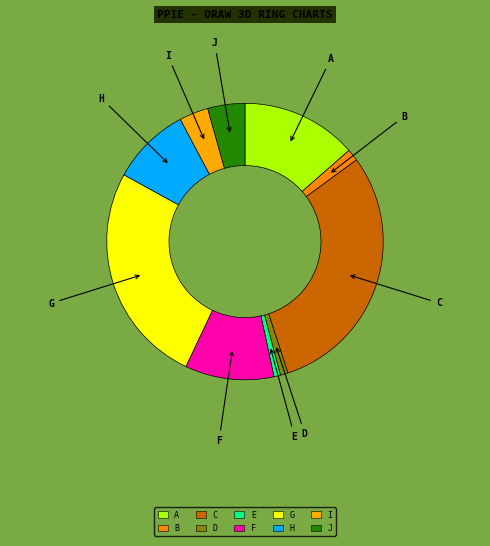

How many segments does this pie chart have?

10